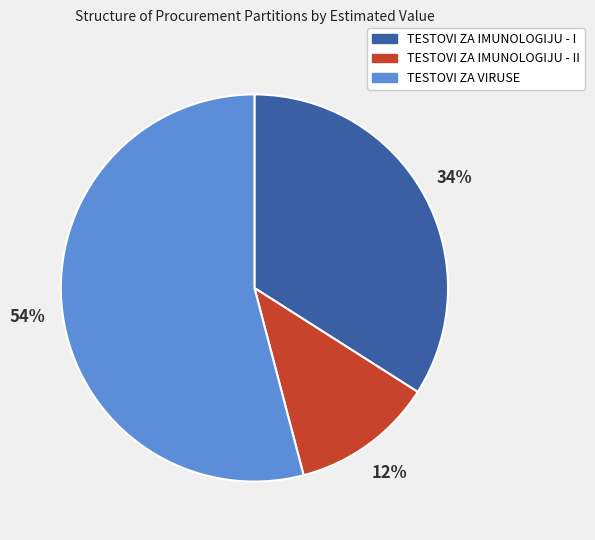

Which slice is the smallest?

TESTOVI ZA IMUNOLOGIJU - II